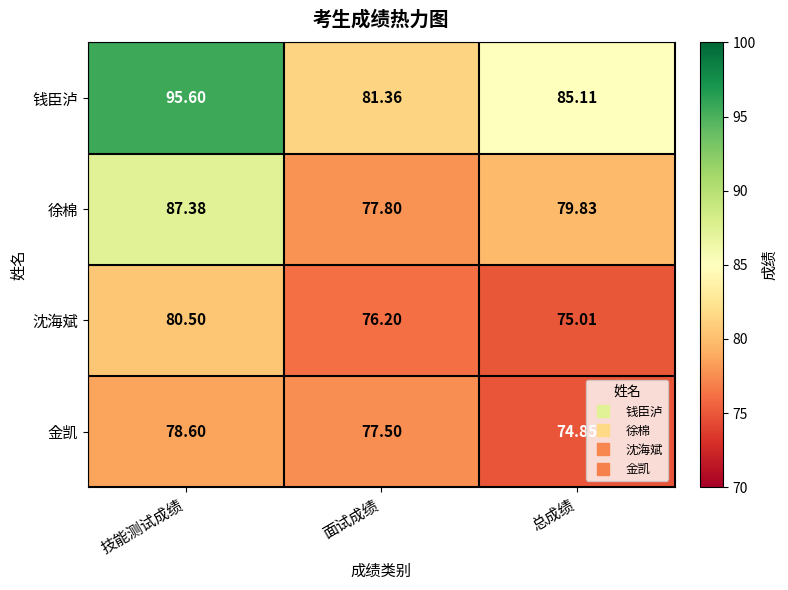

At which label does 钱臣泸 reach its minimum?

面试成绩